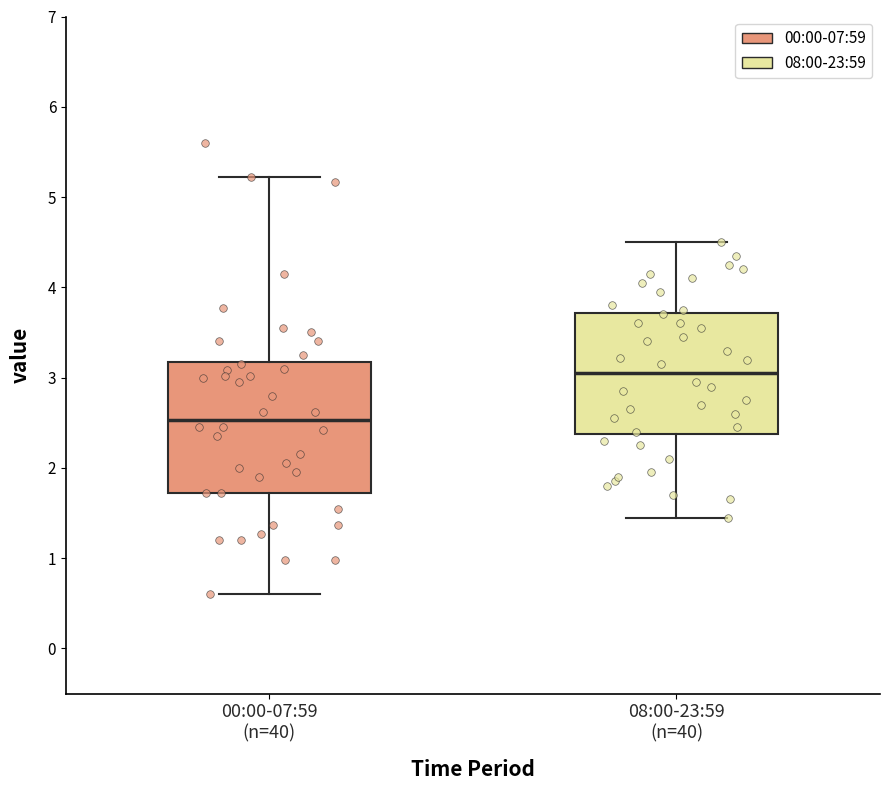

Where does the upper whisker of the box for 00:00-07:59 (n=40) end on the y-axis? The values are not printed on the chart, so give them approximately, as read against the axis.

5.2